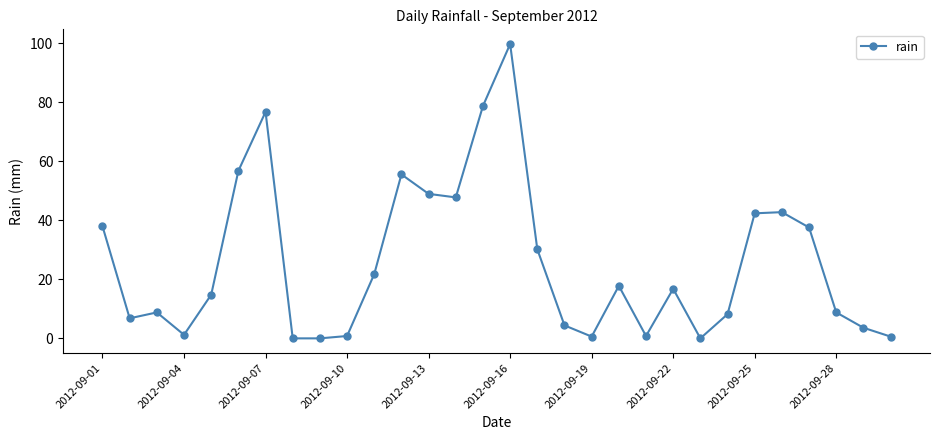

What is the value of the 18th point from the left?

4.4